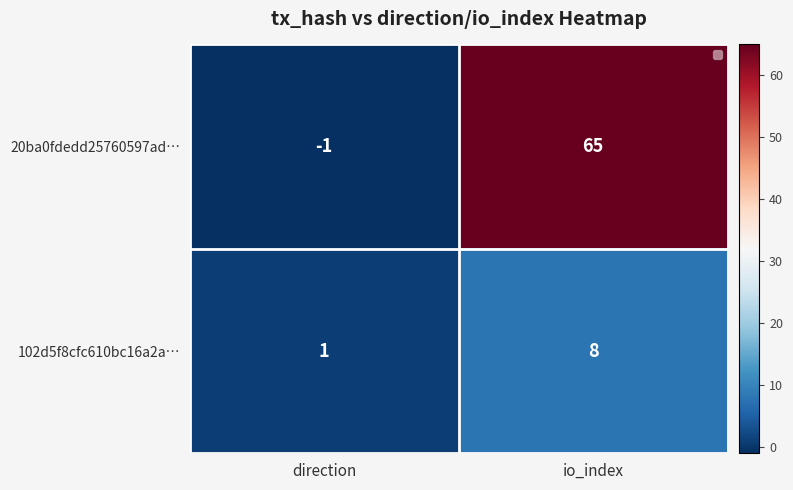

Is it true that 102d5f8cfc610bc16a2a… equals 1 at direction?

True